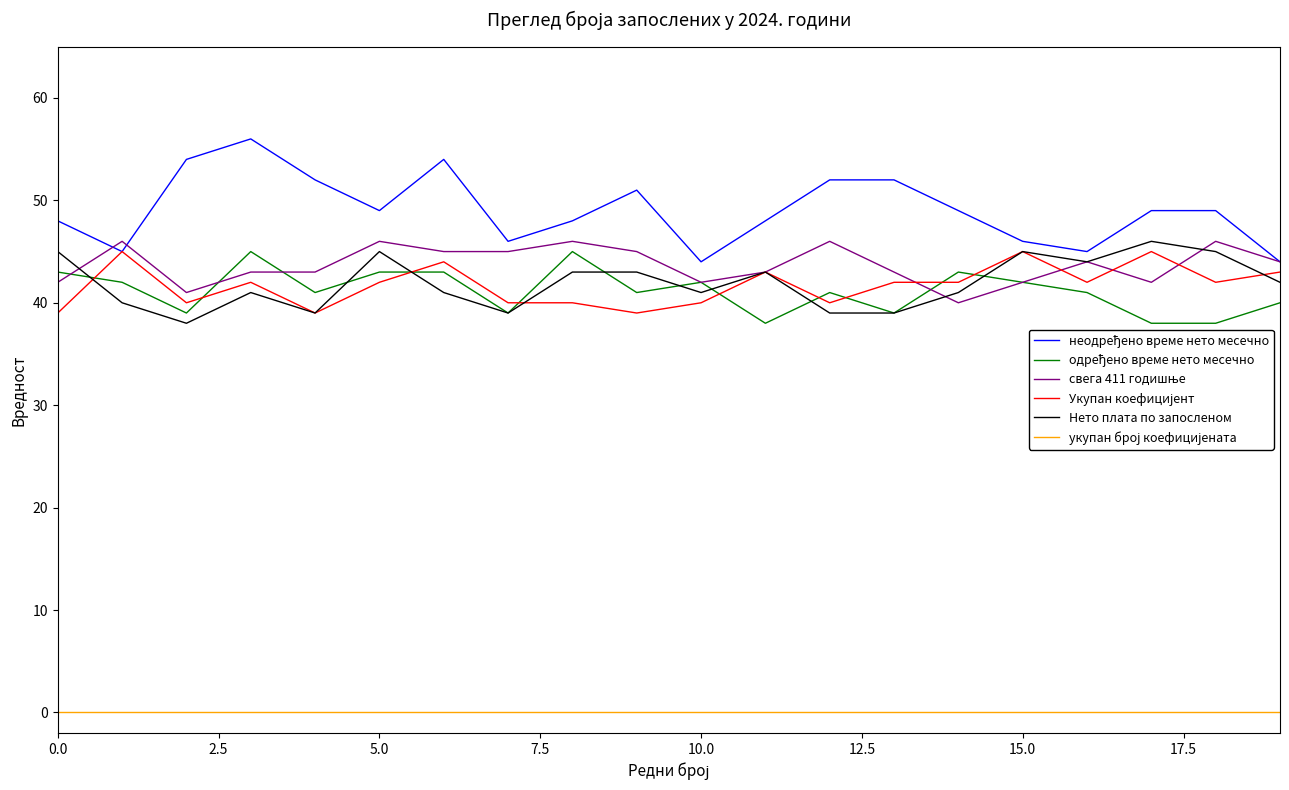

Which series ends up on top after the final intersection of Нето плата по запосленом and Укупан коефицијент?

Укупан коефицијент